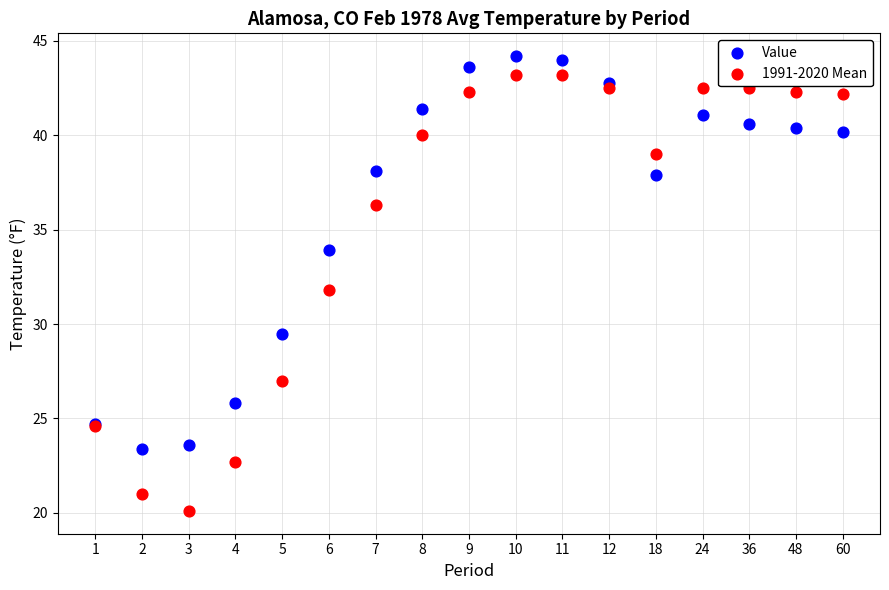

Which series contains the lowest Y value?

1991-2020 Mean